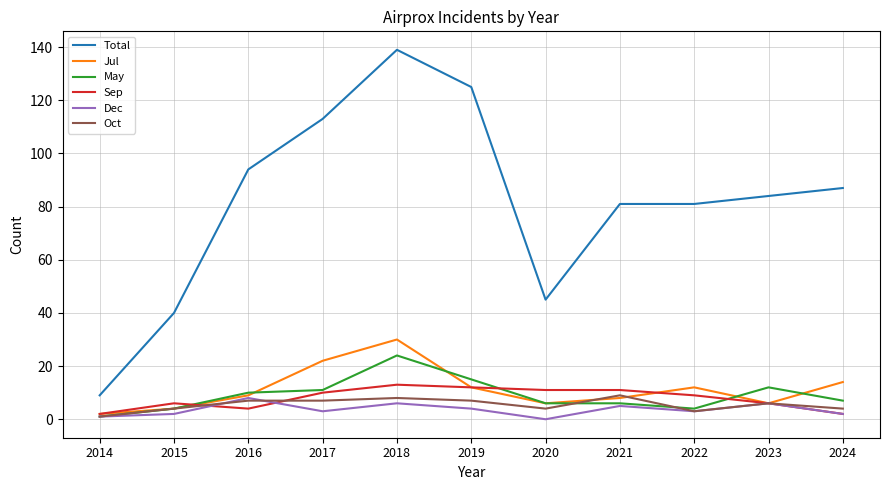

What is the spread (max minus min) of values at 2023?

78